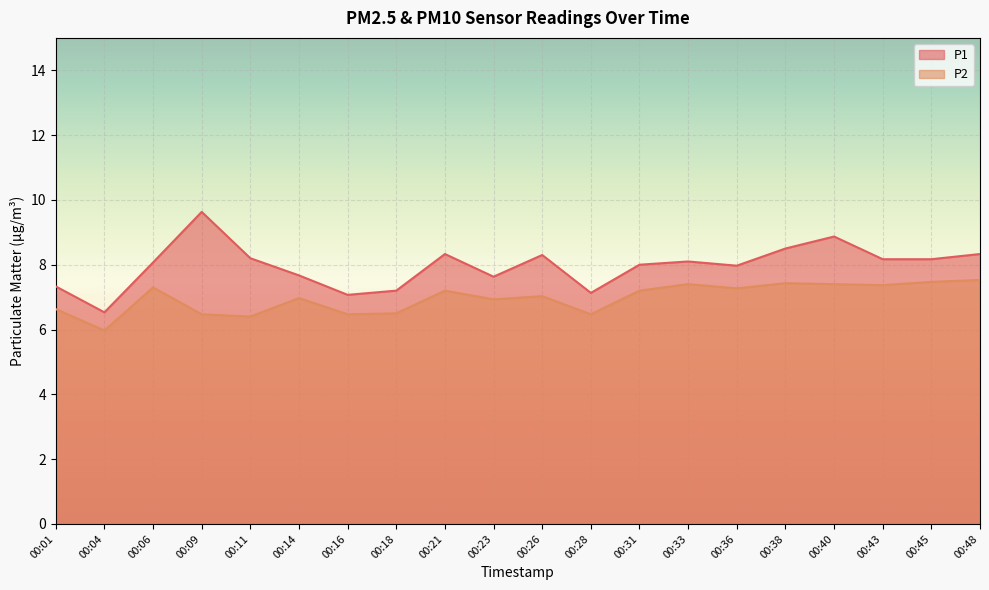

True or false: P2 and P1 cross at least once.

False